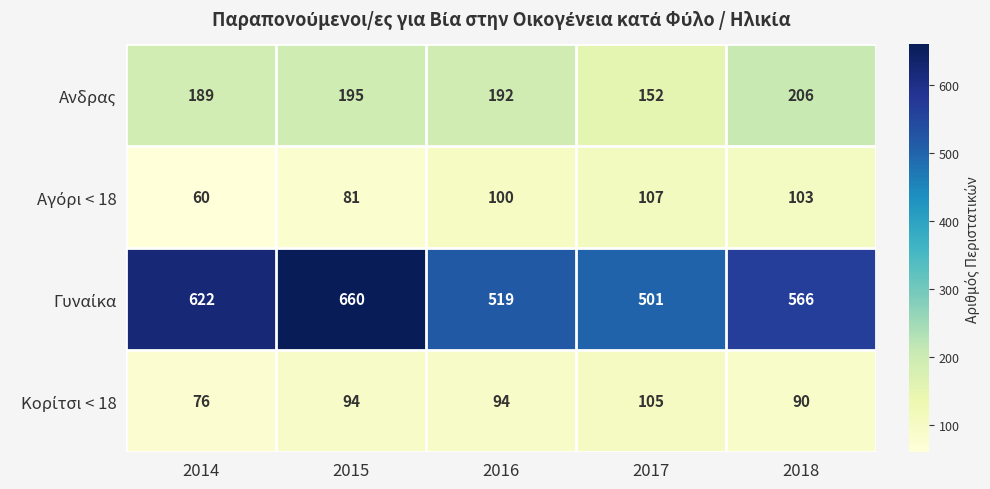

What is the spread (max minus min) of values at 2016?

425